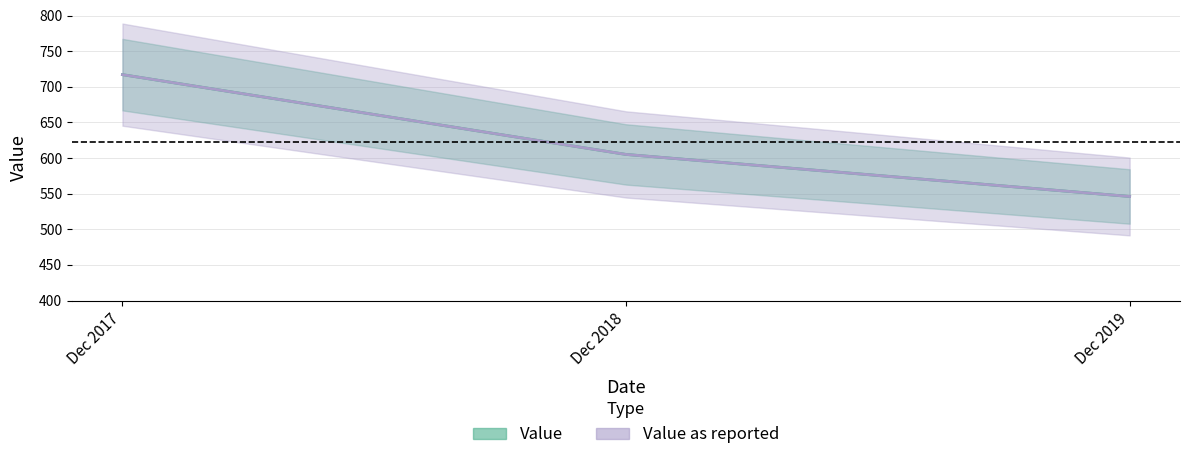

Does the chart display data point markers on the line(s)?

No